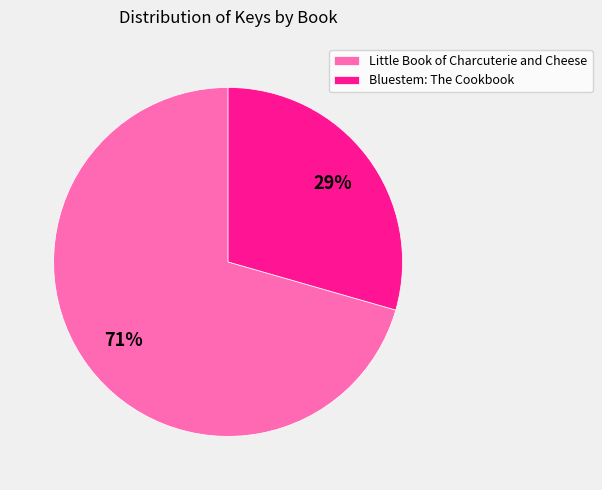

What is the ratio of the value at Bluestem: The Cookbook to the value at Little Book of Charcuterie and Cheese?

0.4